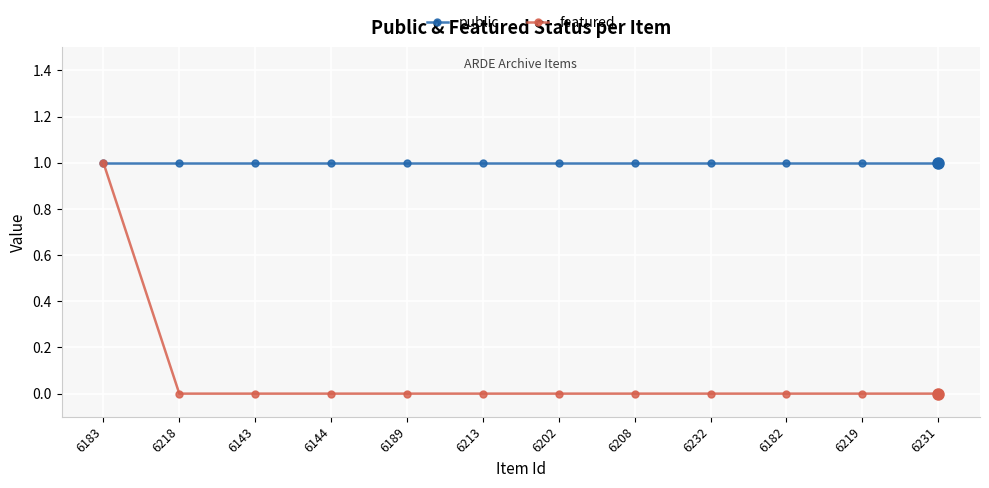

What is the label of the 10th point from the right?

6143